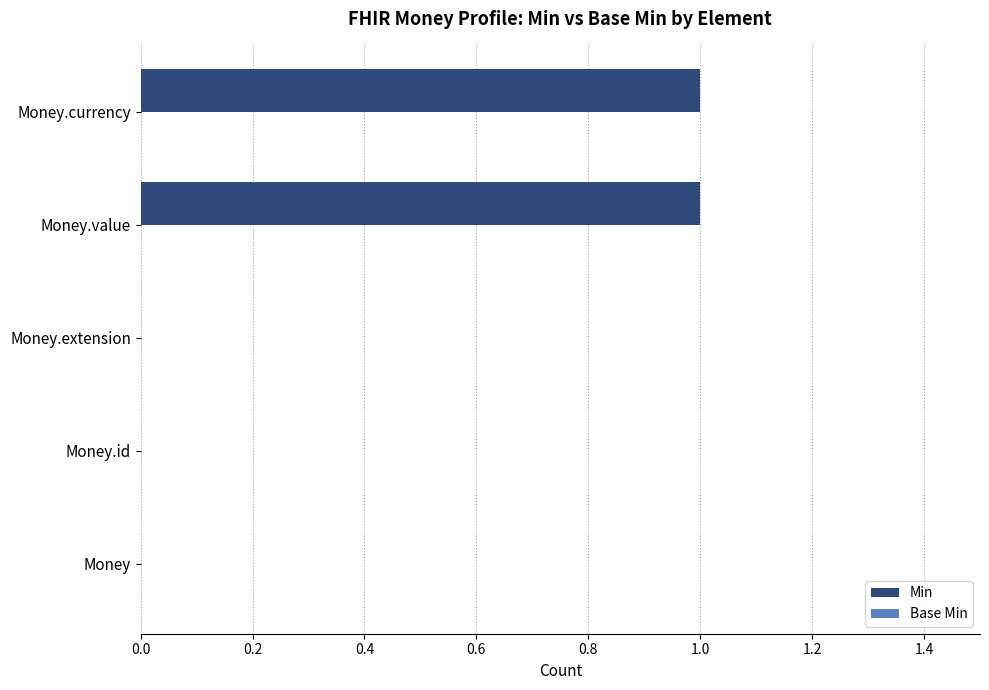

Is it true that the value at Money.currency is 1?

True